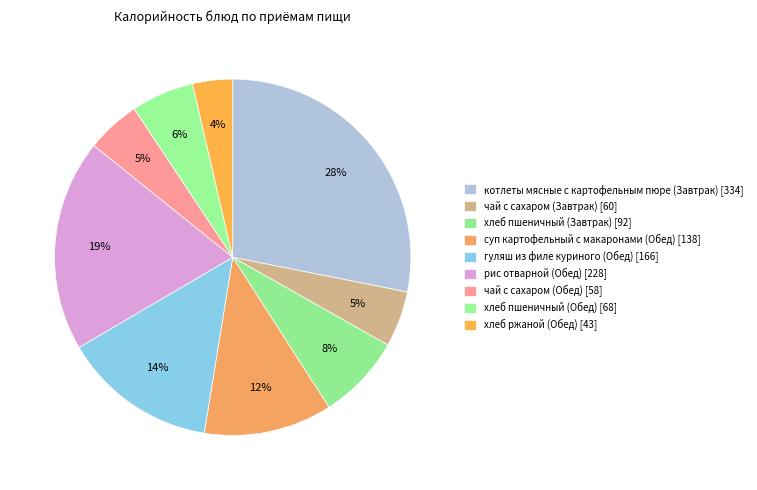

Approximately how many times larger is the value at суп картофельный с макаронами (Обед) compared to чай с сахаром (Завтрак)?

2.3